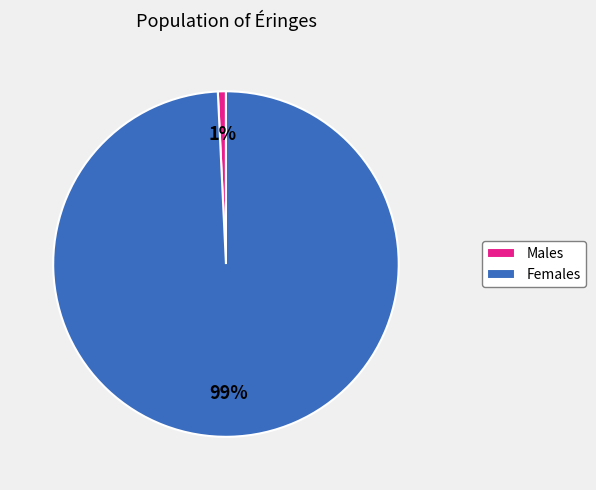

Do Males and Females together represent more than half of the pie?

Yes